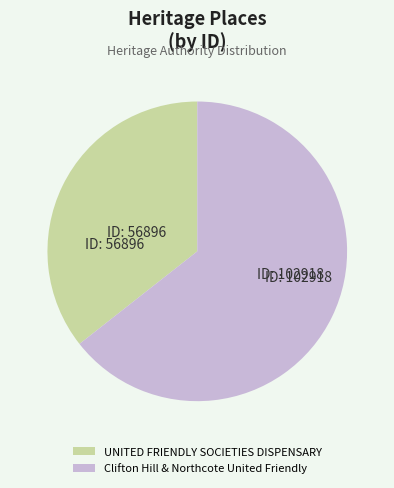

Combined, do Clifton Hill & Northcote United Friendly and UNITED FRIENDLY SOCIETIES DISPENSARY account for over 50%?

Yes